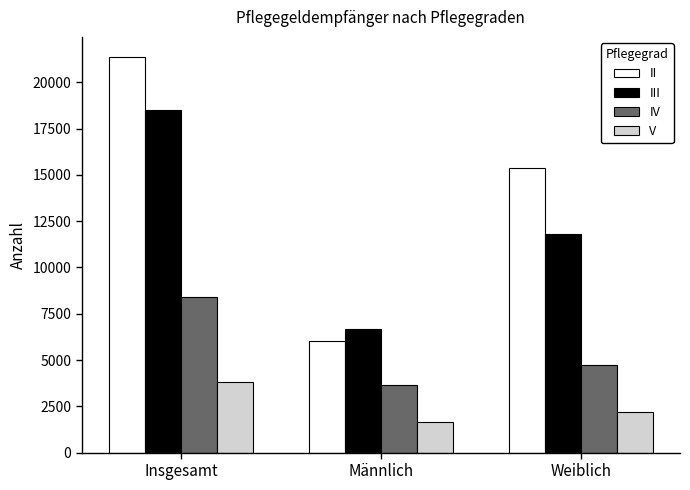

Which series has the largest total across all categories?

II